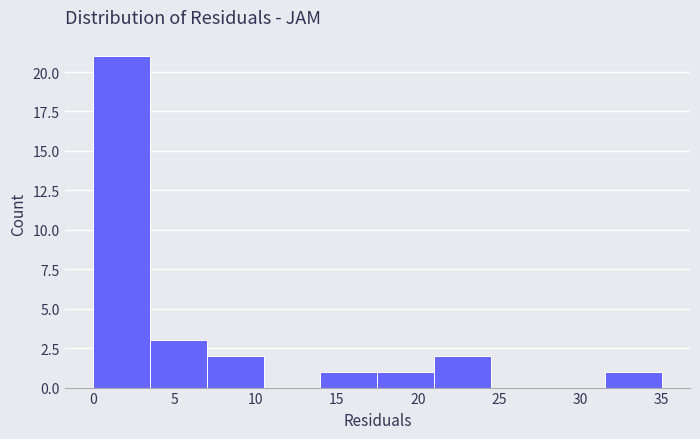

How tall is the bar that spans 31.5 to 35.0 on the x-axis? The values are not printed on the chart, so give them approximately, as read against the axis.

1